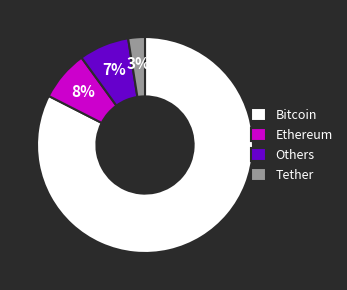

Which has a higher value, Bitcoin or Tether?

Bitcoin